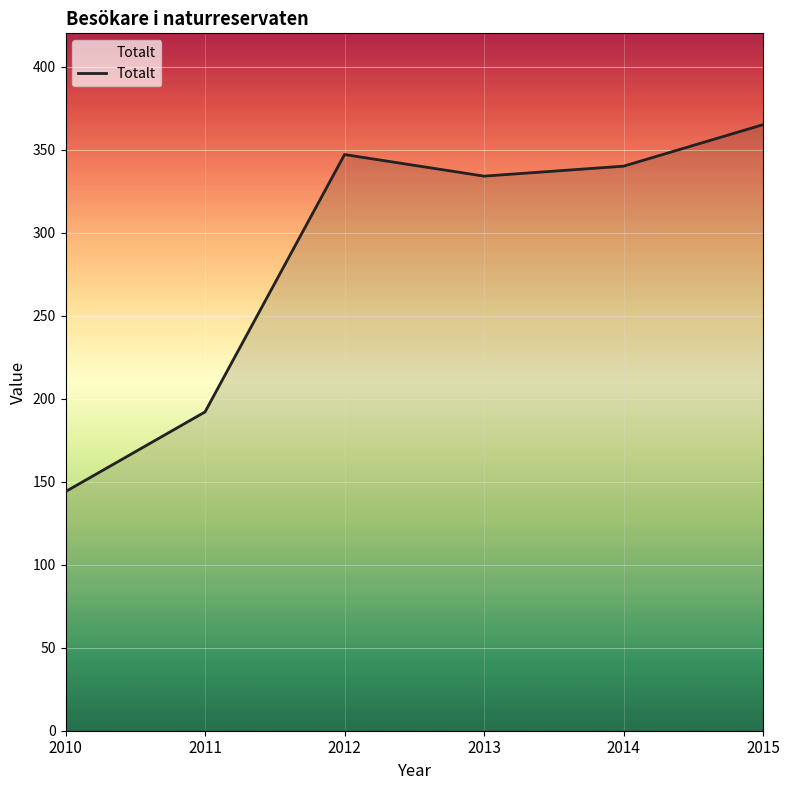

What is the greatest value displayed?

365